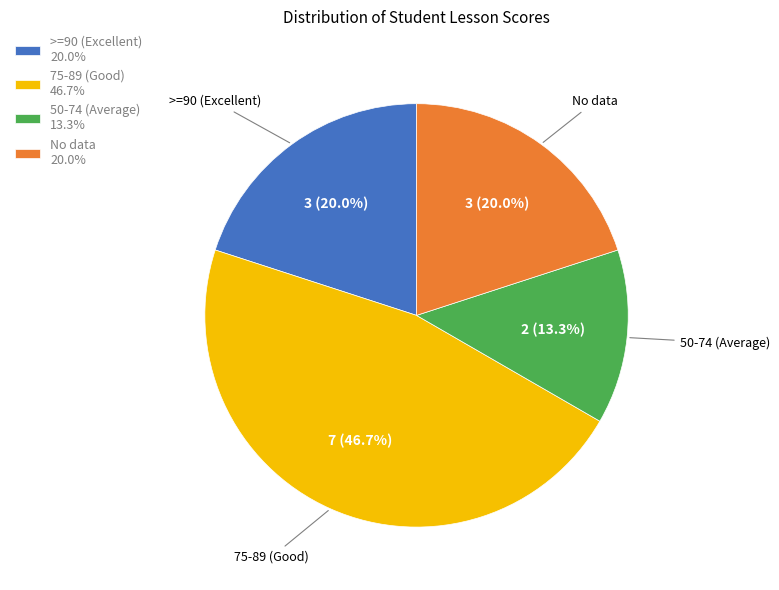

Count the number of slices in the pie.

4